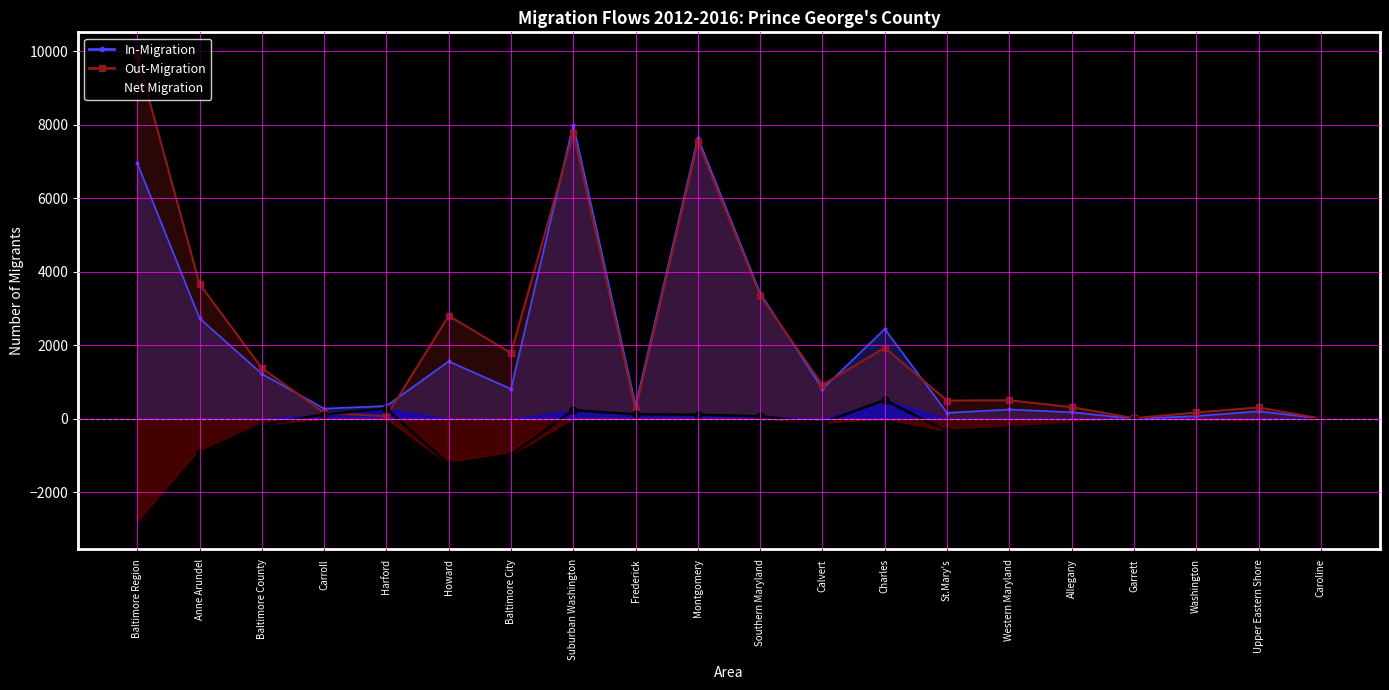

How many distinct data groups are displayed?

1